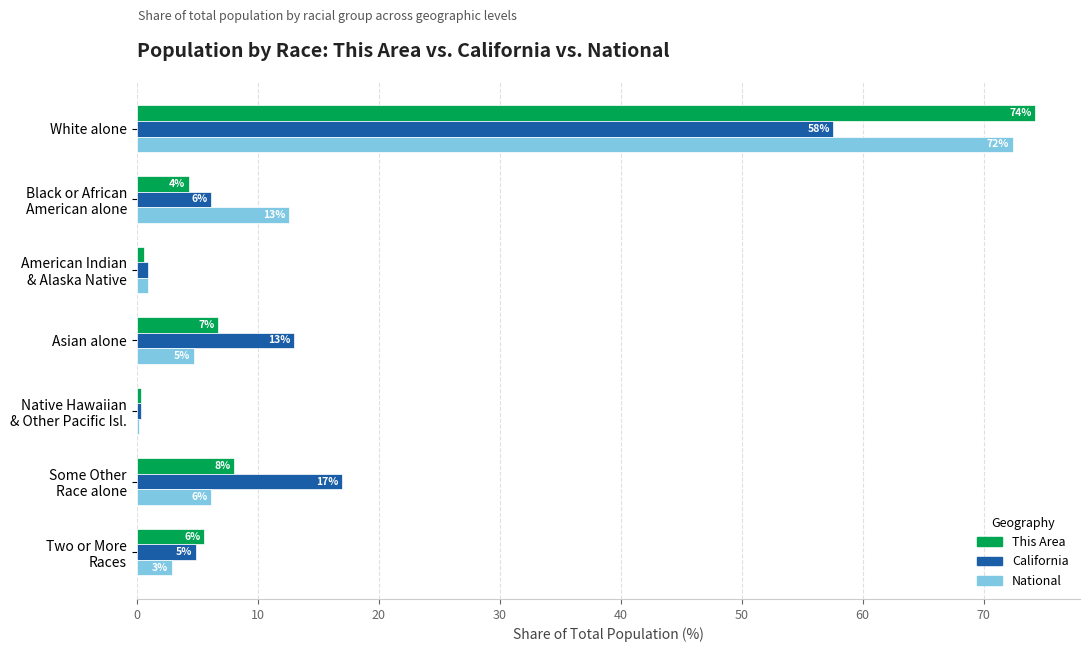

Reading left to right, transcribe all the data shown in this chart.

This Area: 74.2	4.3	0.6	6.7	0.4	8.1	5.6
California: 57.6	6.2	1.0	13.0	0.4	17.0	4.9
National: 72.4	12.6	0.9	4.8	0.2	6.2	2.9